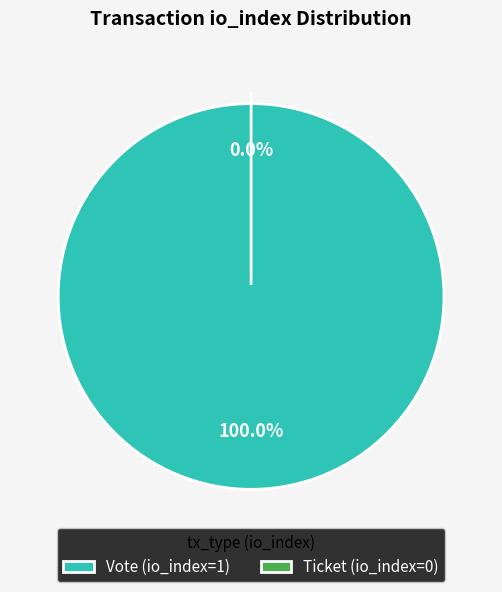

How much of the chart is everything except Ticket (io_index=0)?

100.0%